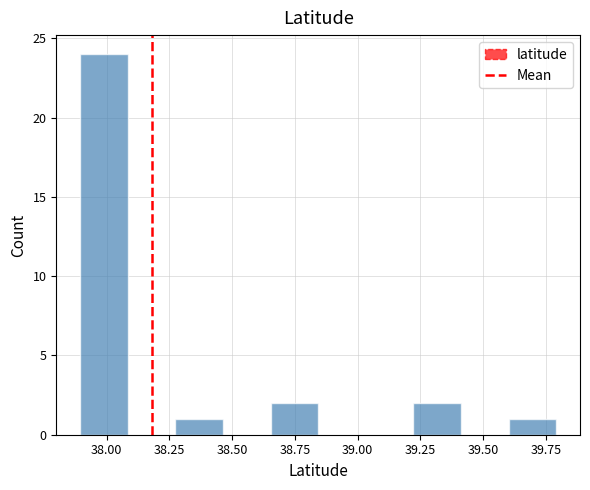

Read against the x-axis, roughly where is the centre of the tallest bar?

38.00